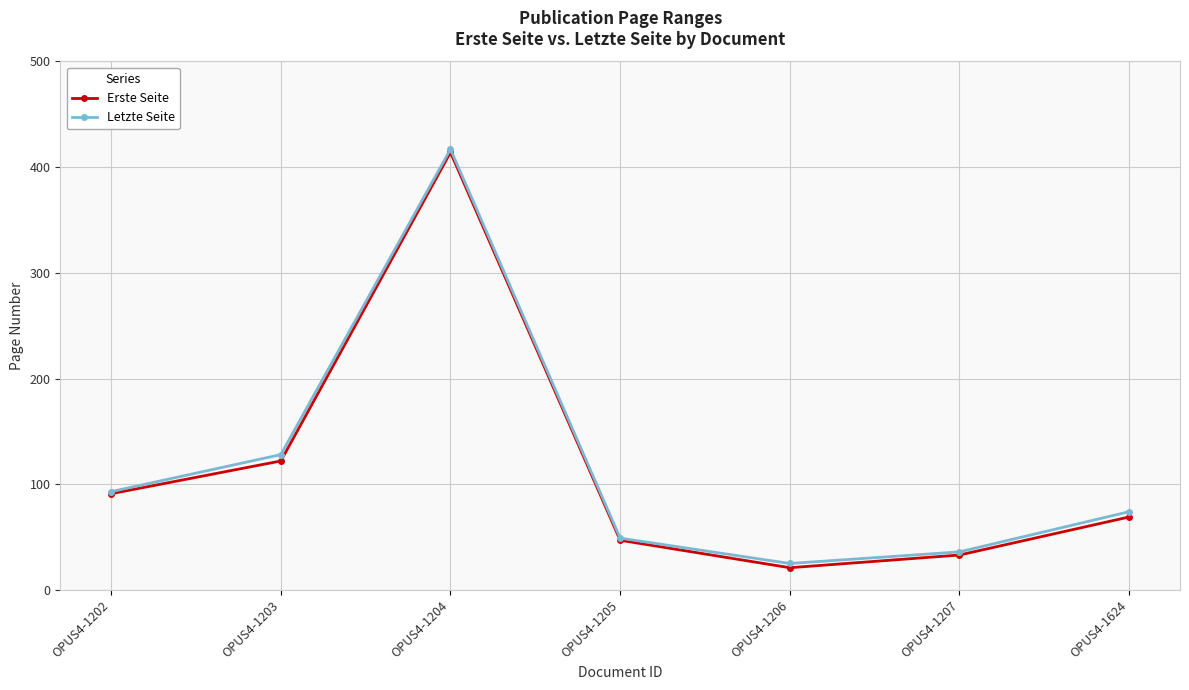

In Letzte Seite, how many points are higher than both neighbors (excluding endpoints)?

1